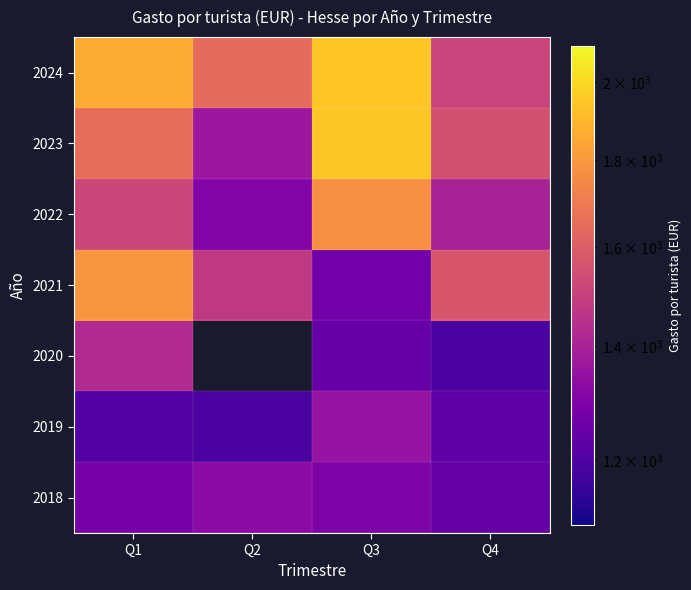

What is the lowest value of the 2020 series?

1191.2